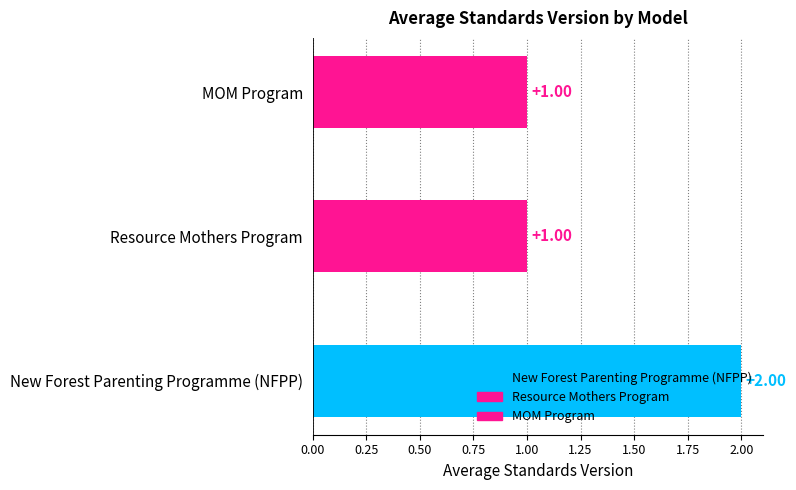

How many categories are shown in the chart?

3